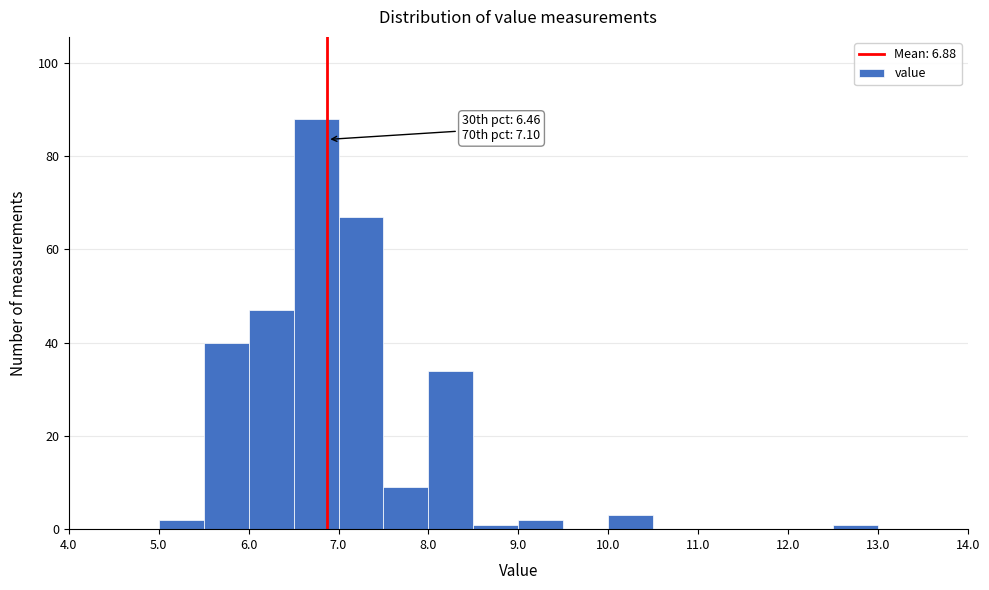

Which range on the x-axis has the tallest bar?

6.5 to 7.0